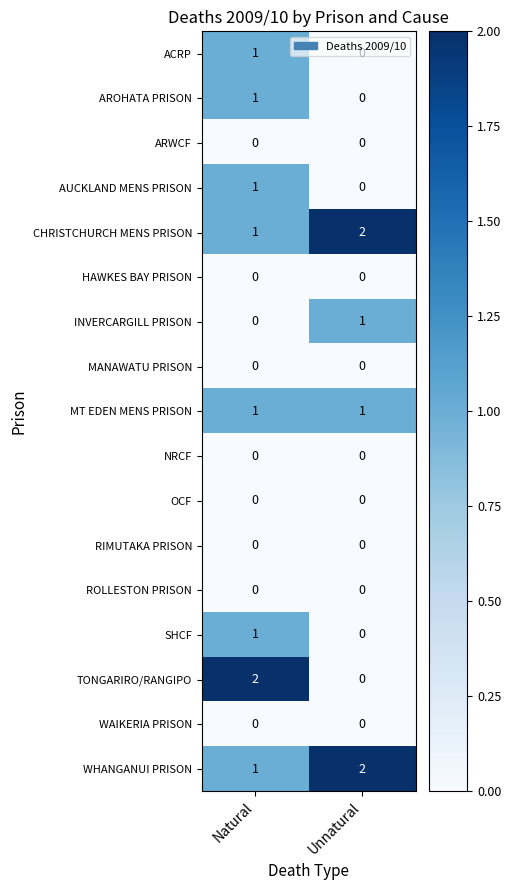

Count the number of categories in the chart.

2